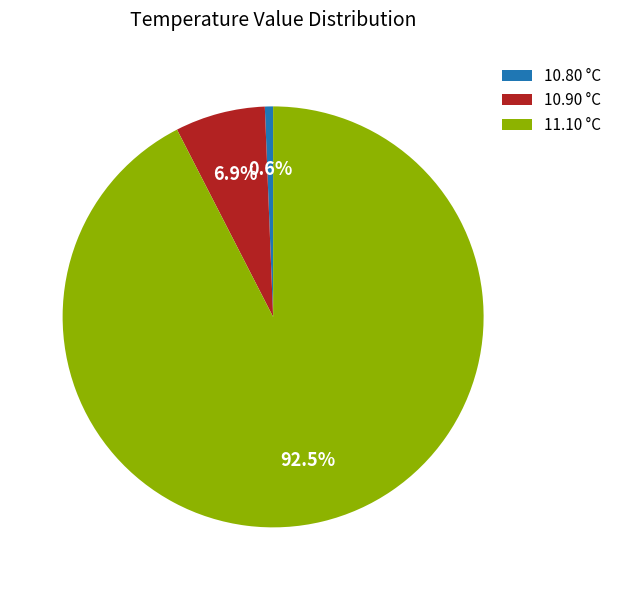

Rank the categories by value from highest to lowest.

11.10 °C, 10.90 °C, 10.80 °C